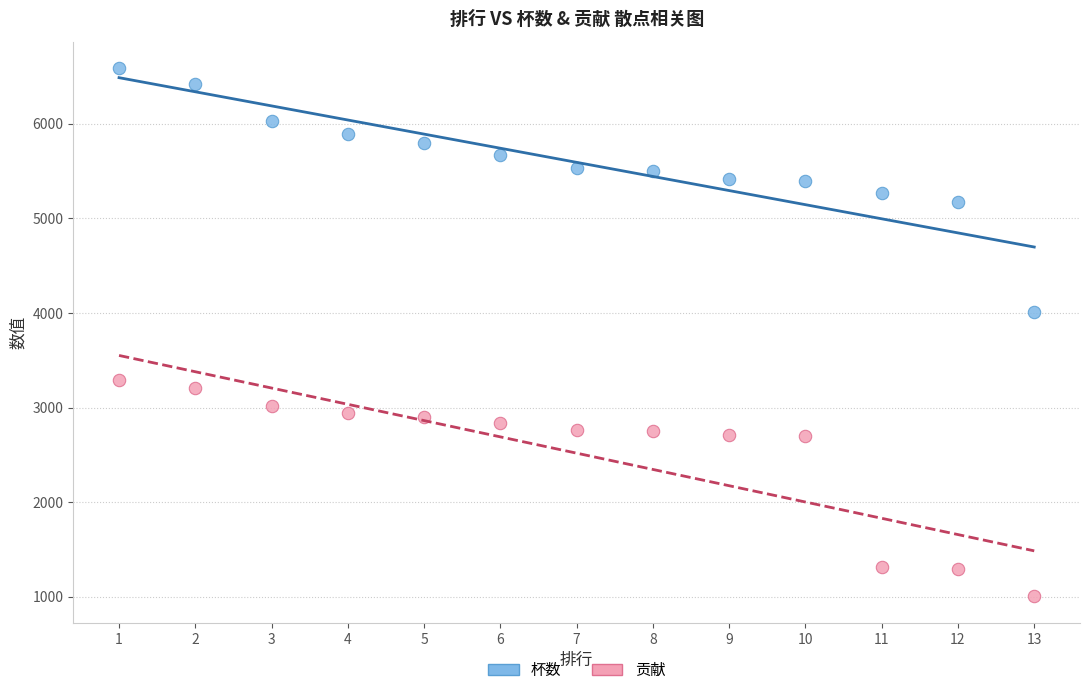

Across all series, what Y value is closest to 3796?

4012